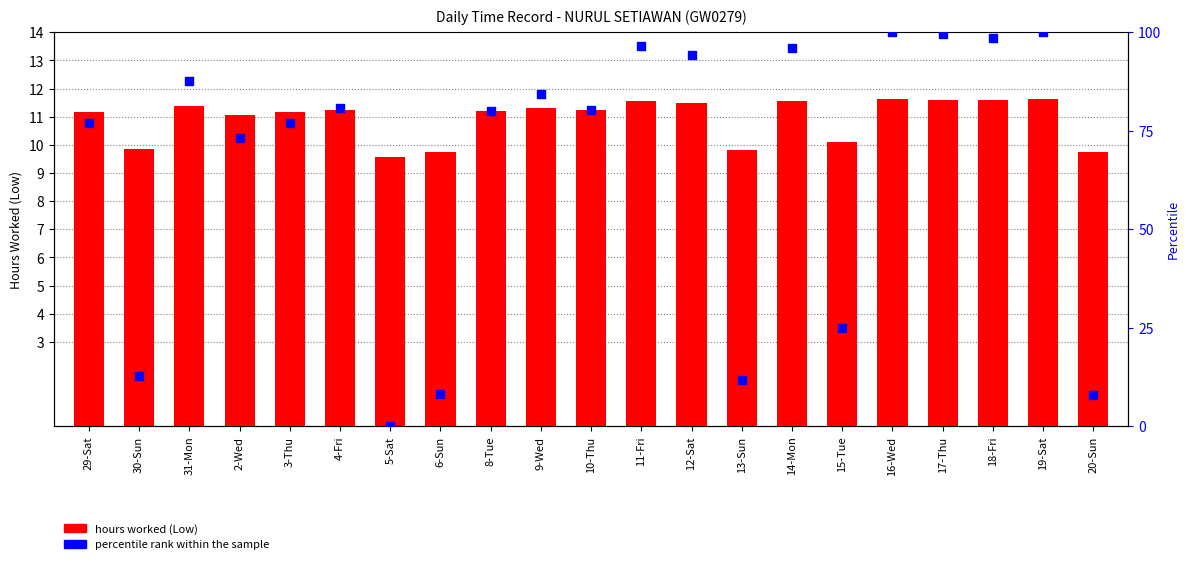

Is the value of percentile rank within the sample at 29-Sat greater than the value of hours worked (Low) at 4-Fri?

Yes